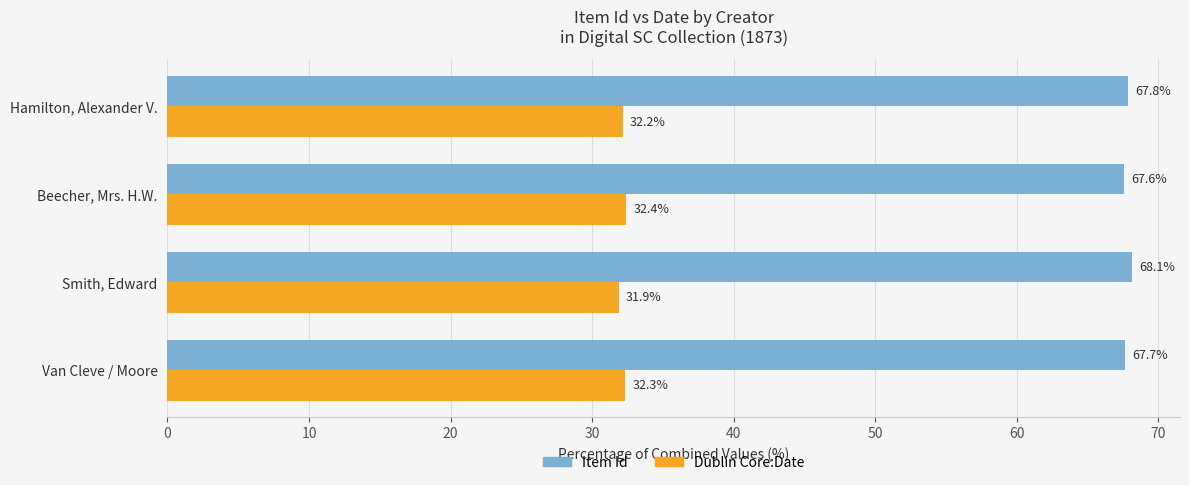

What is the difference between the maximum and minimum values in the Dublin Core:Date series?

0.6